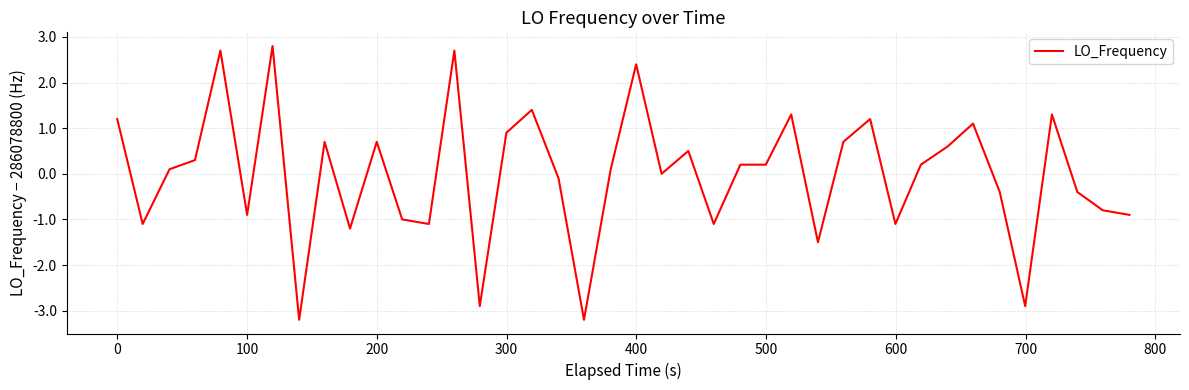

How many lines are shown in the chart?

1